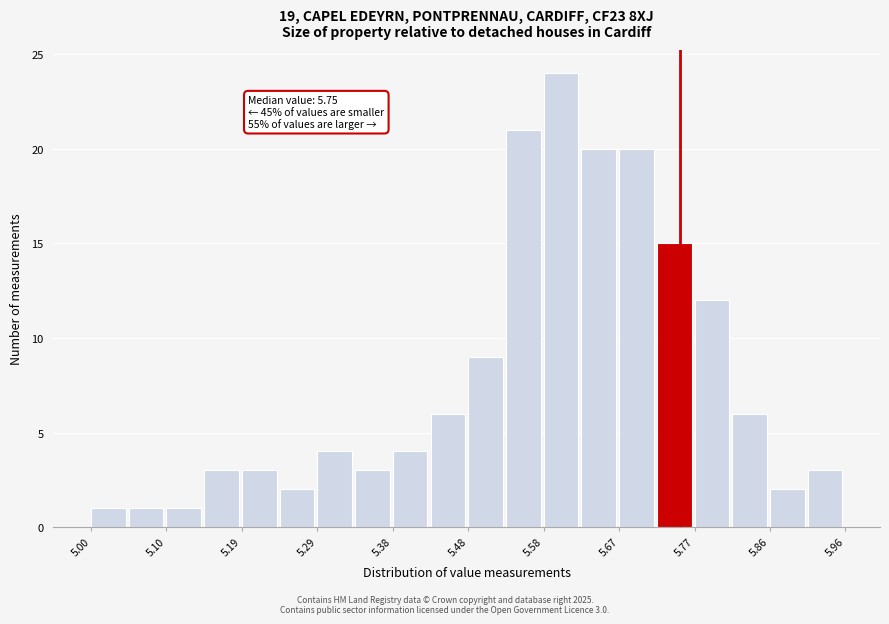

Over which range of the x-axis is the bar tallest?

5.576 to 5.624